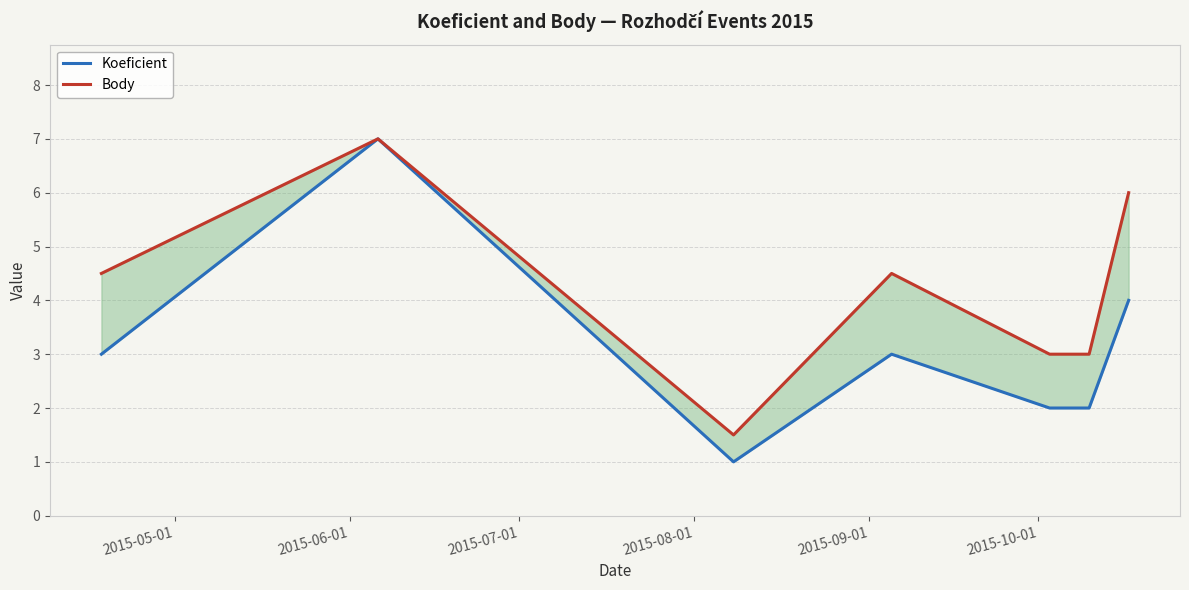

At which category does the chart reach its peak across all series?

2015-06-01